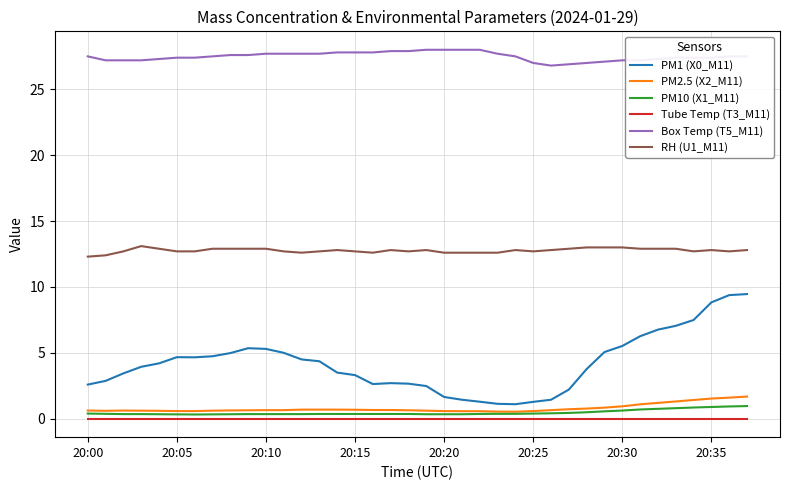

Which series has the largest total across all categories?

Box Temp (T5_M11)